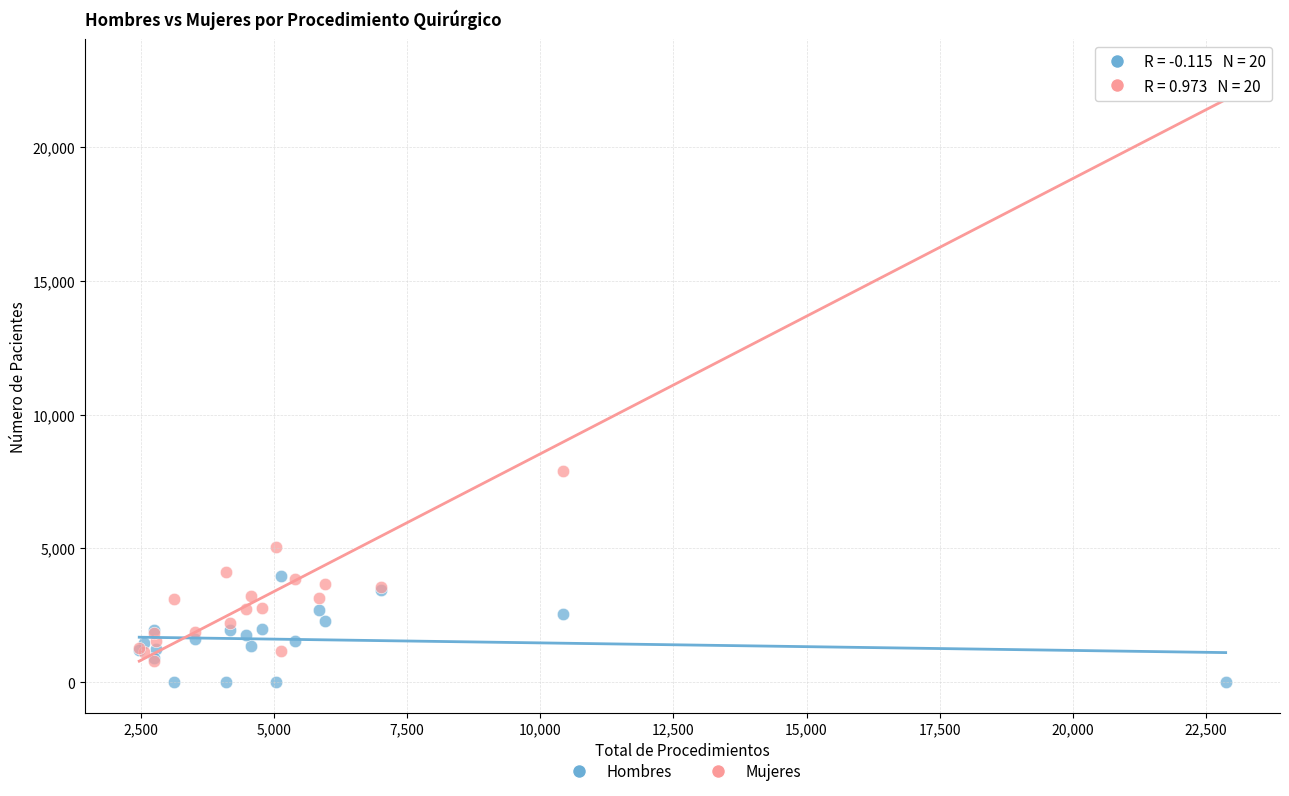

In the Mujeres series, what Y value is closest to 11841?

7886